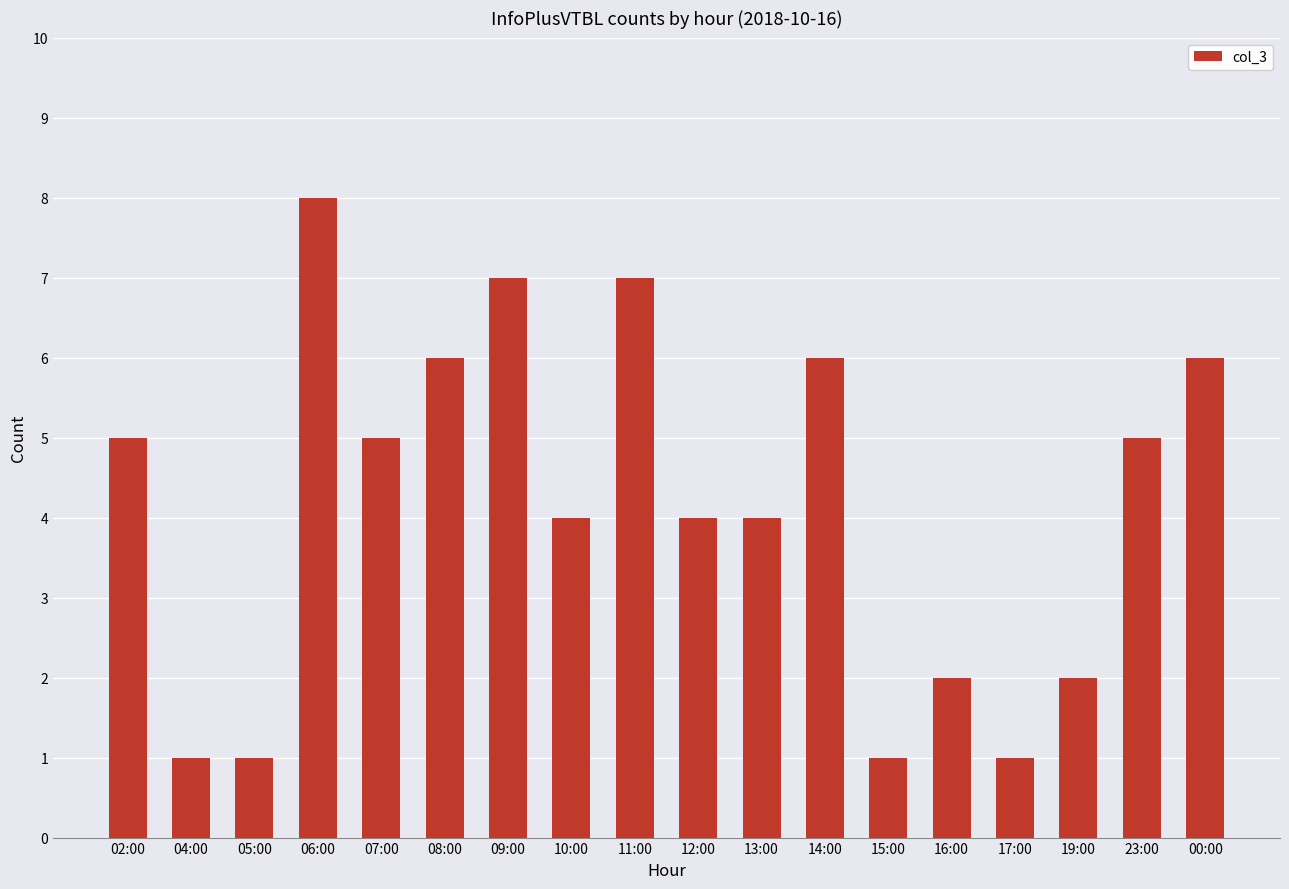

What is the difference between the values at 06:00 and 16:00?

6